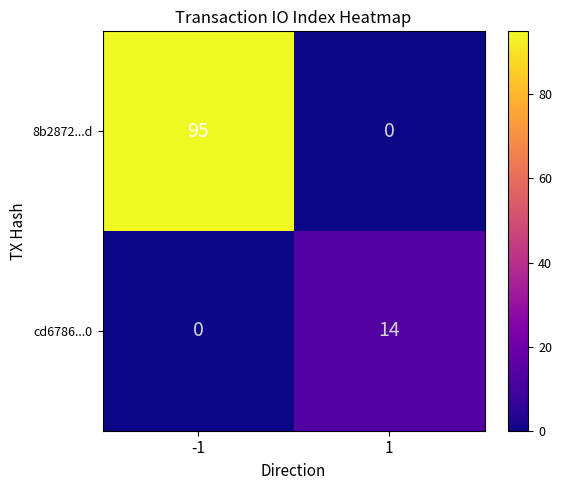

Which category has the highest value across all series?

-1